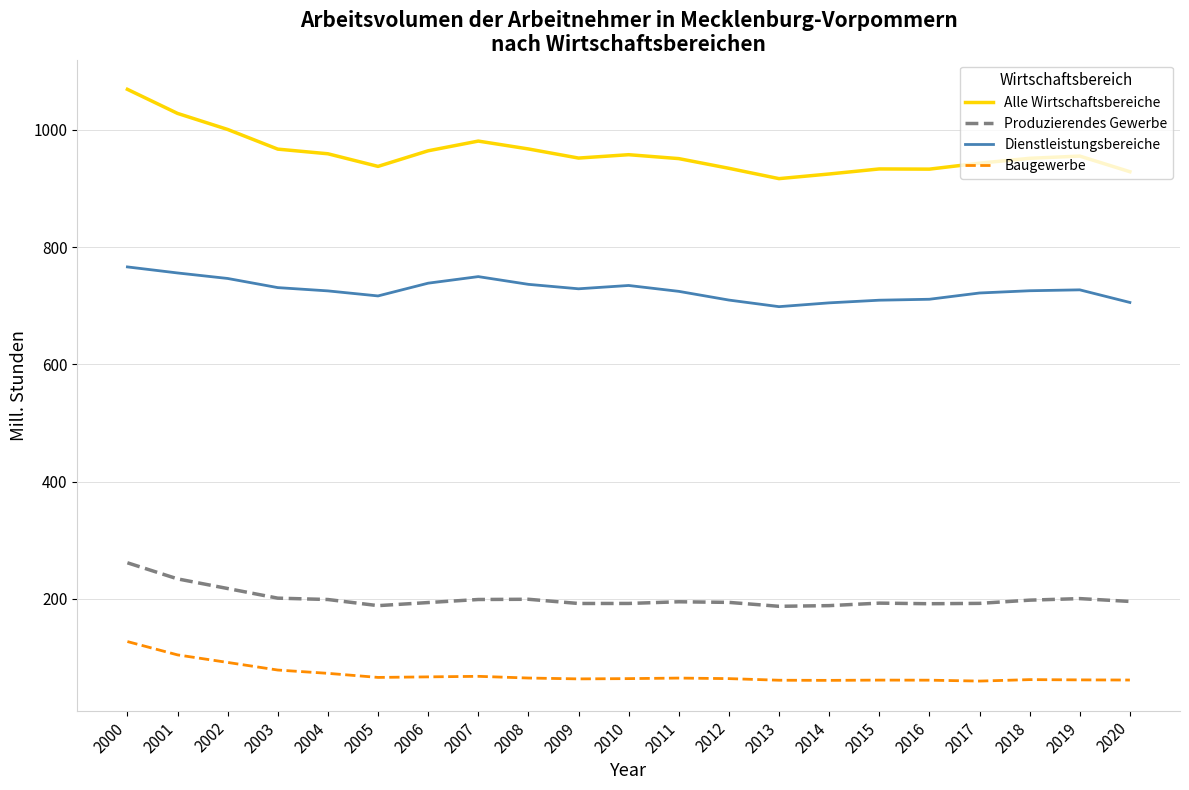

True or false: Baugewerbe and Alle Wirtschaftsbereiche intersect in this chart.

False